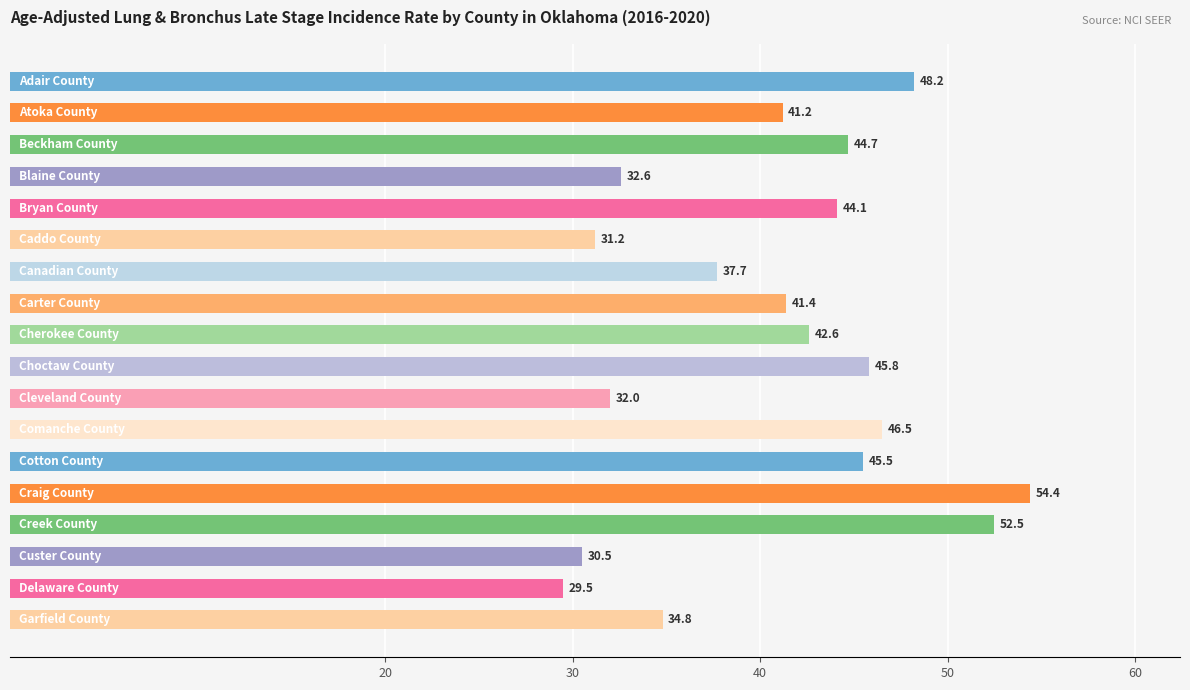

What is the greatest value displayed?

54.4